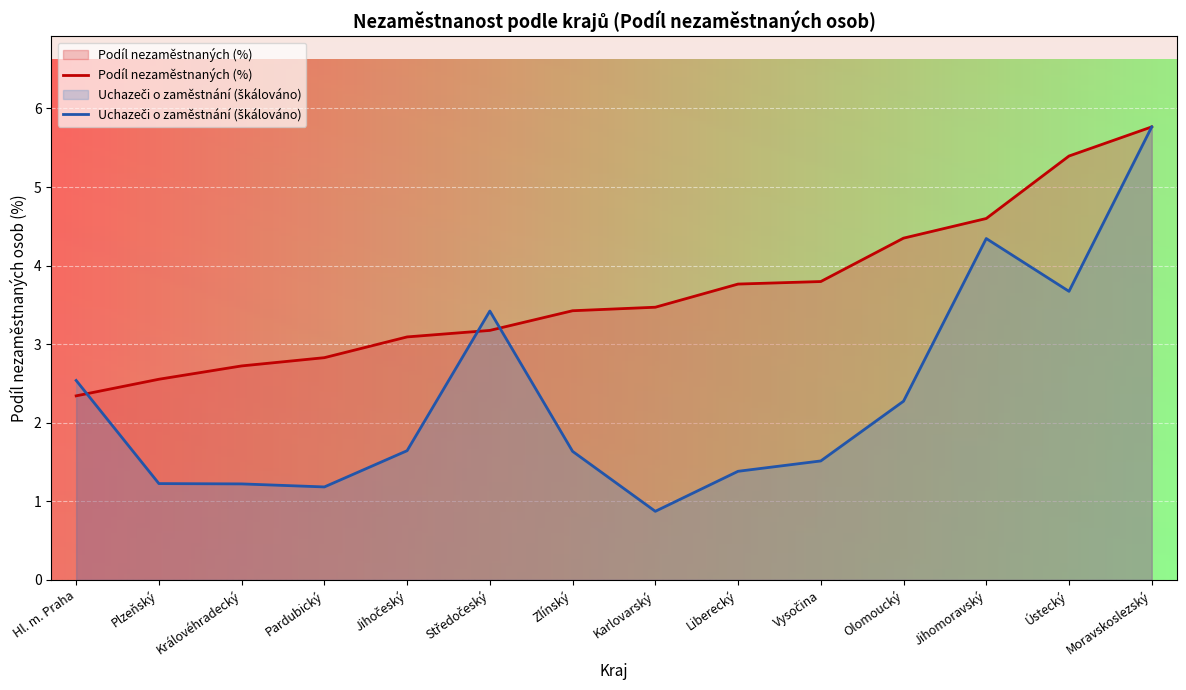

How many lines are shown in the chart?

2